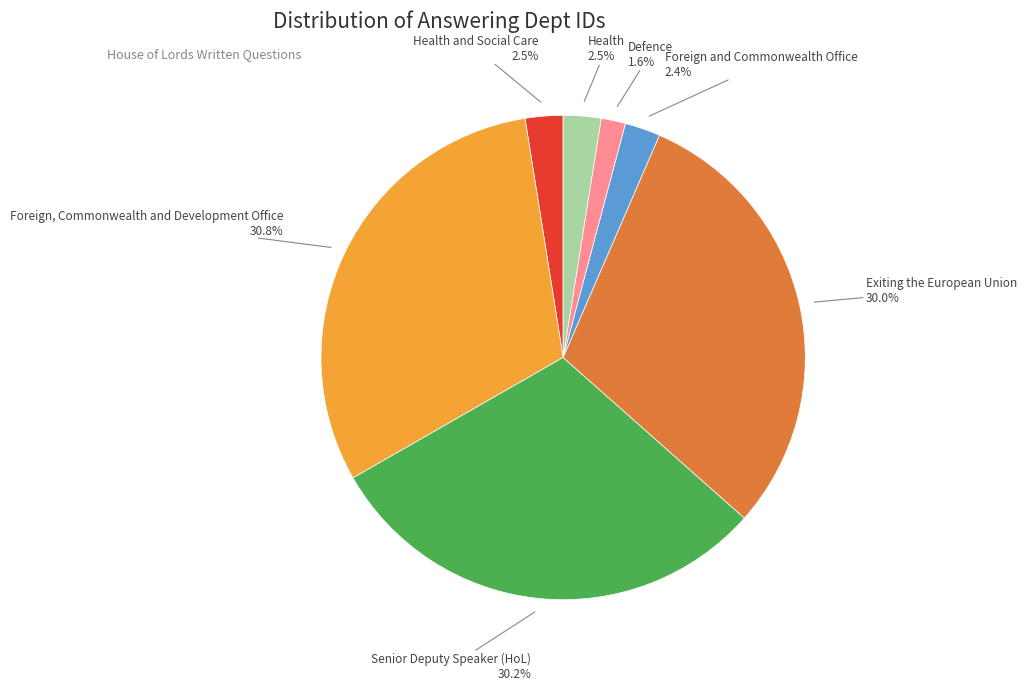

Is there any slice that represents more than half of the pie?

No